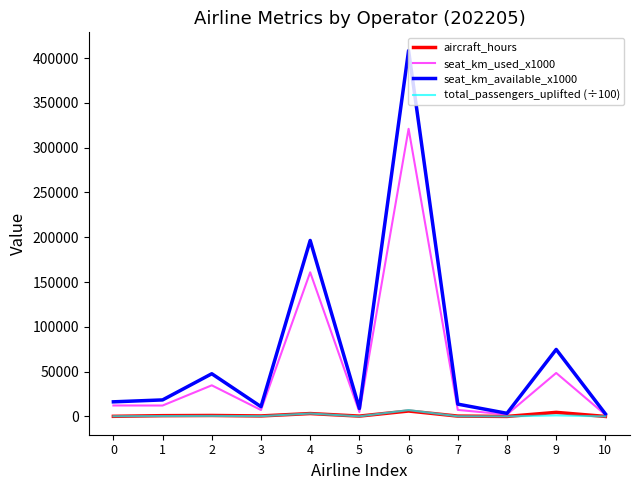

At which label does seat_km_available_x1000 reach its peak?

6